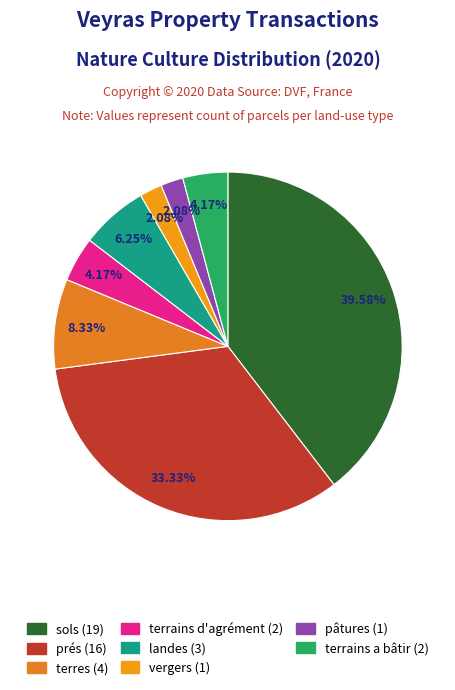

How many segments does this pie chart have?

8